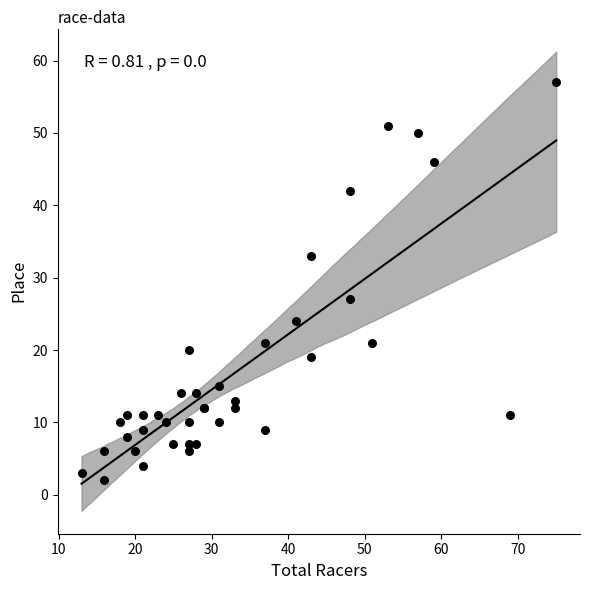

What Y value in the scatter plot is closest to 29?

27